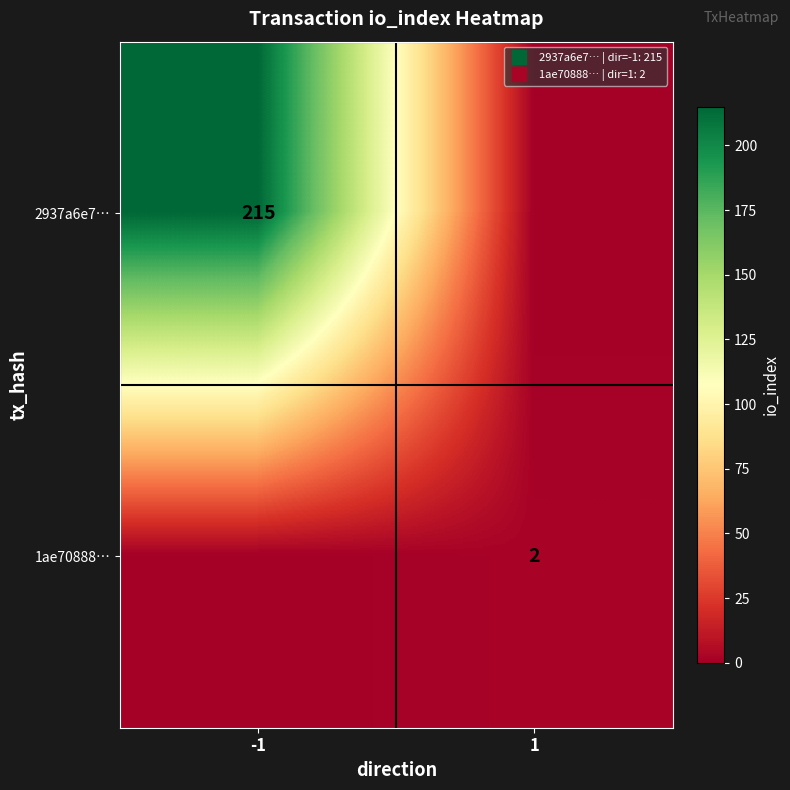

Rank the series at 1 from lowest to highest value.

2937a6e7…, 1ae70888…